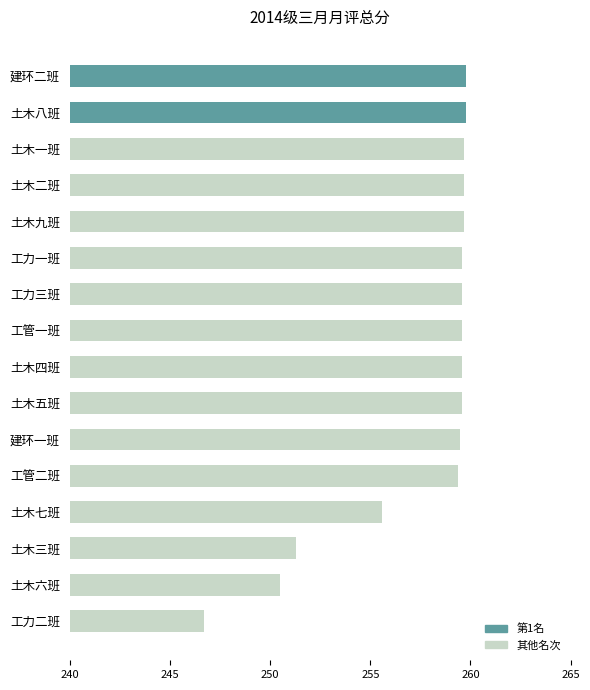

What is the greatest value displayed?

259.8